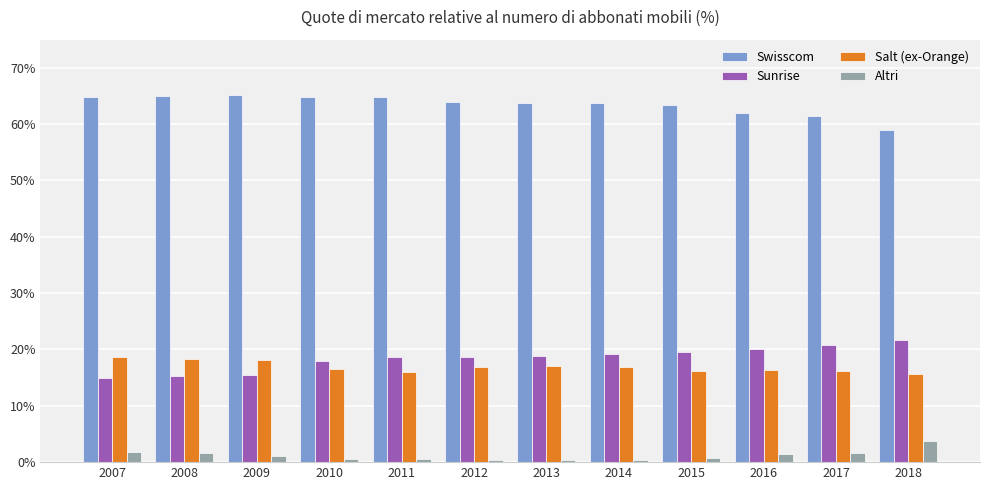

What is the total value across all series at 2013?

1.0